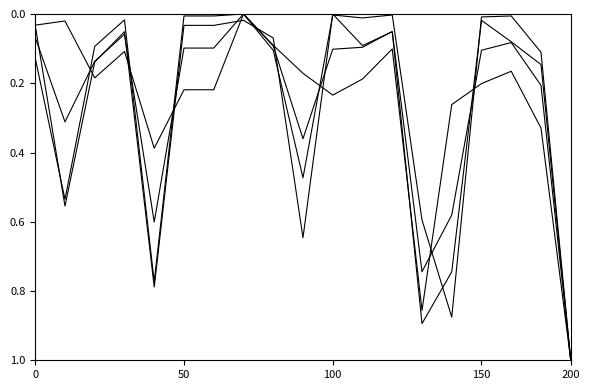

Does the chart have visible grid lines?

No